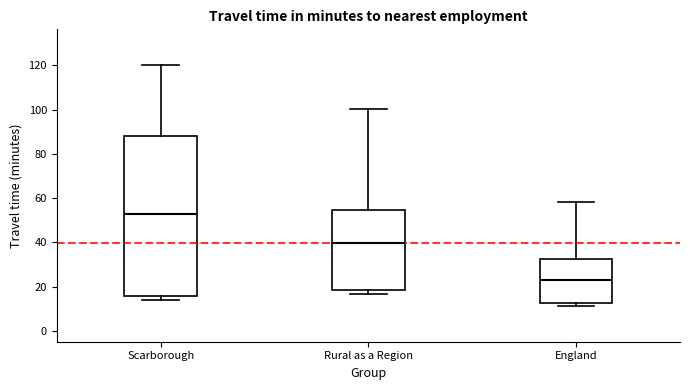

Reading left to right, transcribe this box plot: for each box, give where its median line is, the range the box spans, and where its two whiskers end, as read against the y-axis. The values are not printed on the chart, so give them approximately, as read against the axis.

Scarborough: median 52, box 16 to 88, whiskers 14 to 120
Rural as a Region: median 40, box 18 to 54, whiskers 16 to 100
England: median 22, box 12 to 32, whiskers 12 (just below the box's lower edge) to 58